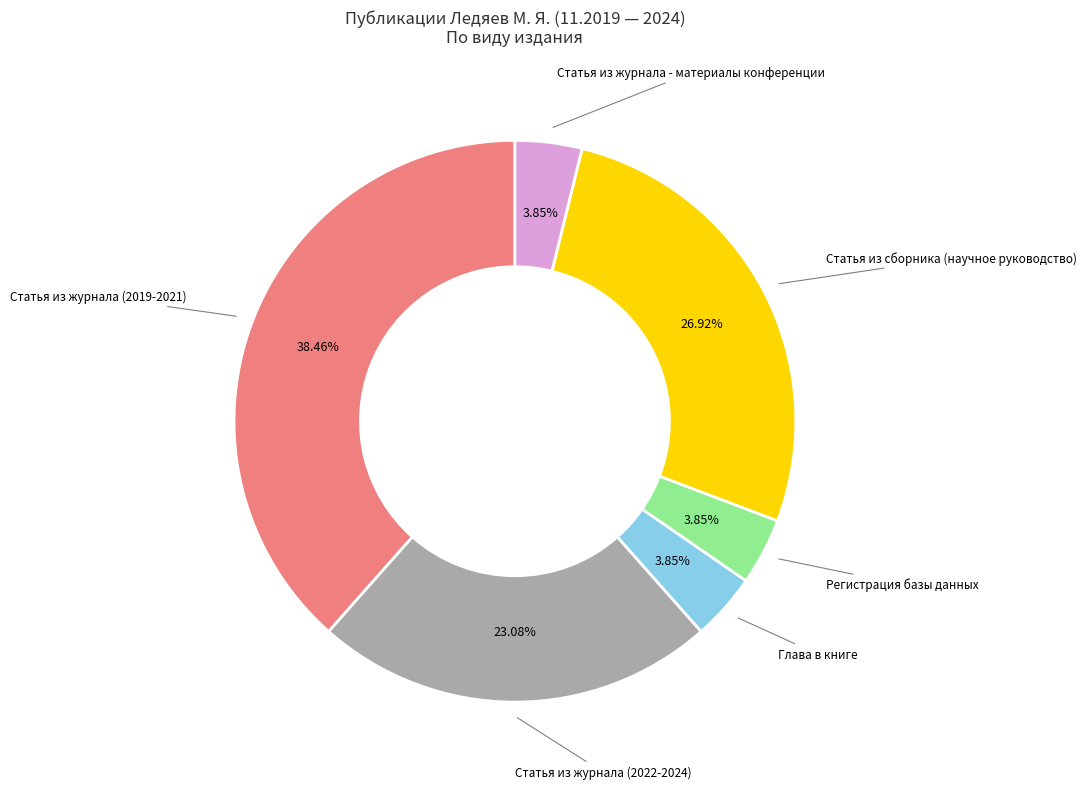

Does any single category account for the majority?

No